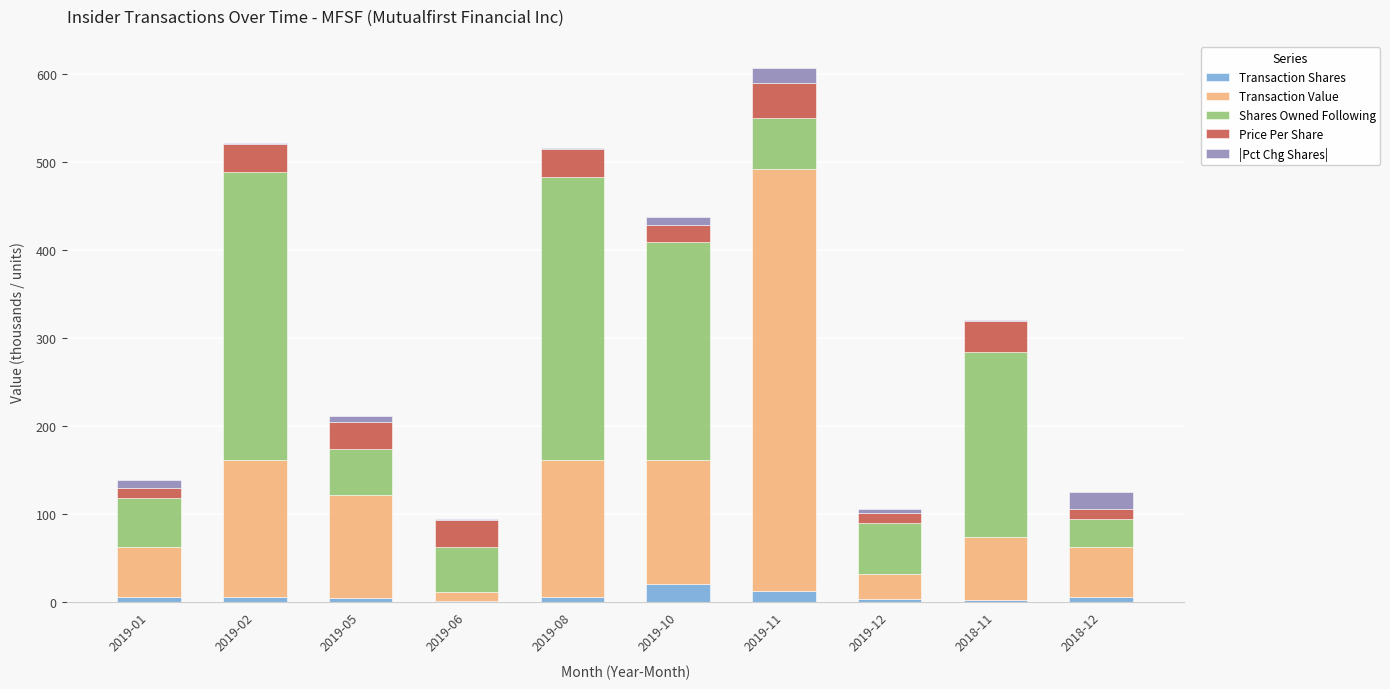

What is the sum of the Shares Owned Following values at 2019-12 and 2019-06?

109.9